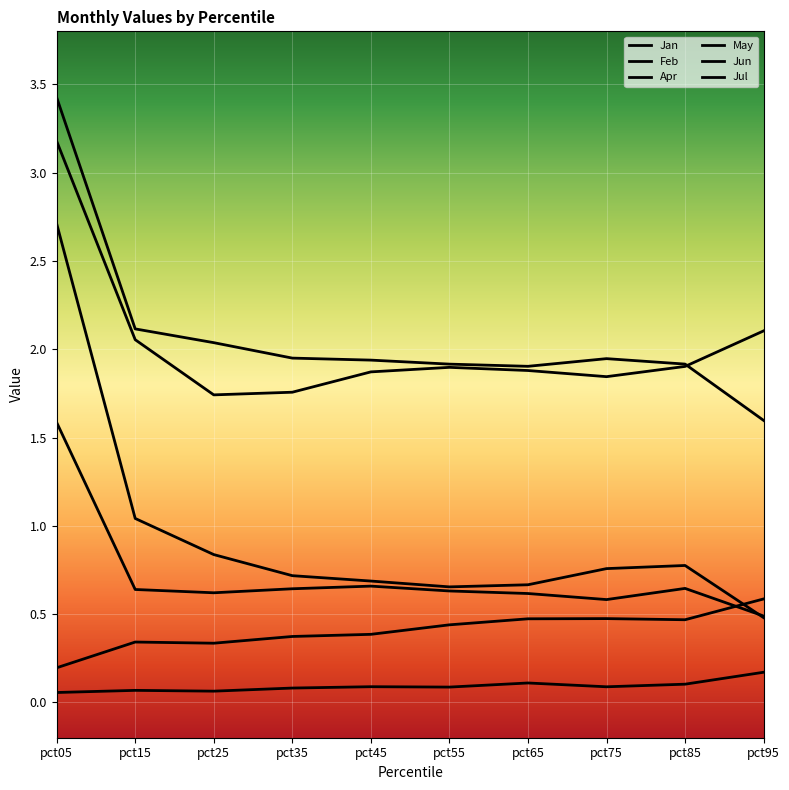

At which label is Jun closest to 1?

pct45